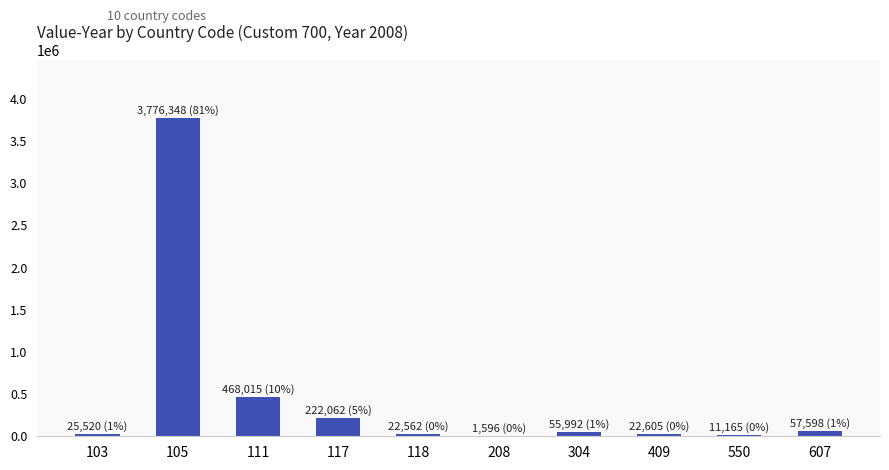

How many data points does each series have?

10